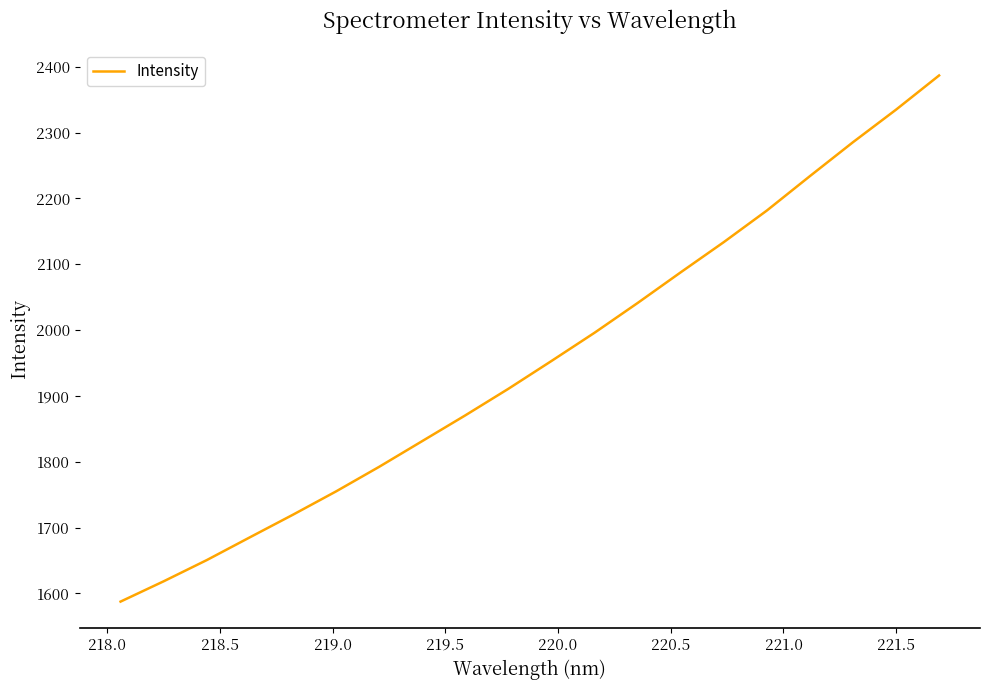

What is the difference between the maximum and minimum values?

799.2